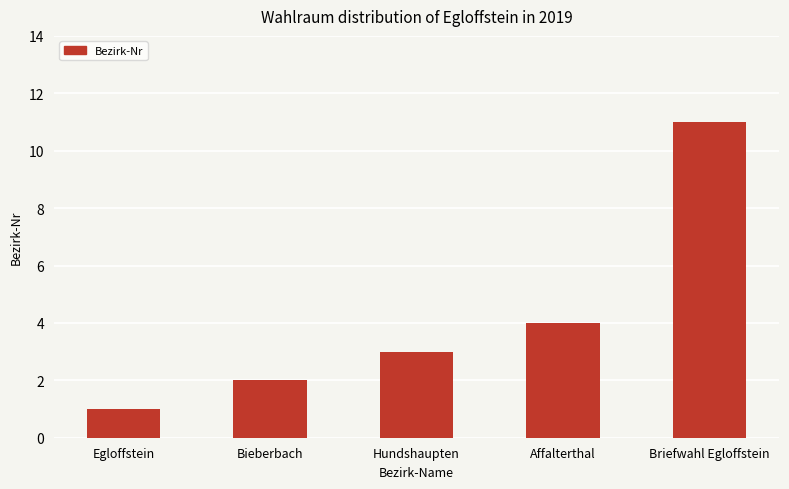

What is the average value?

4